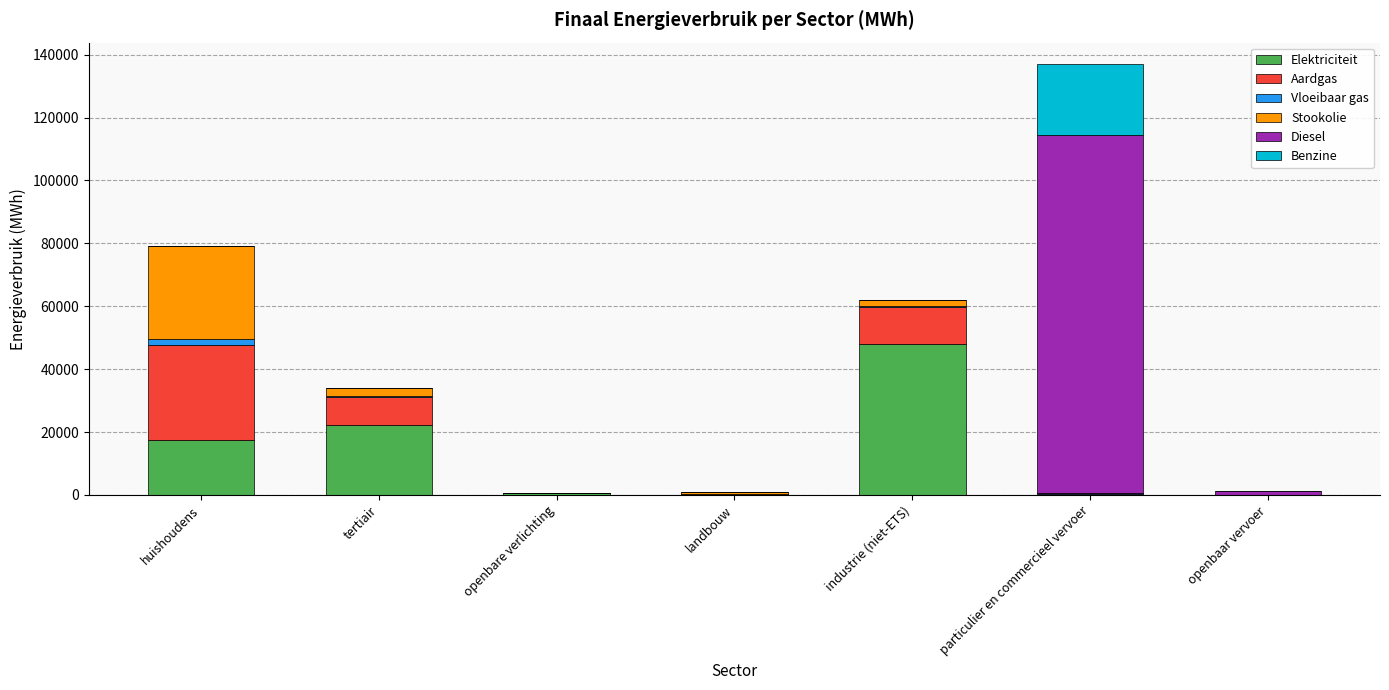

What is the maximum value for Elektriciteit?

48087.0